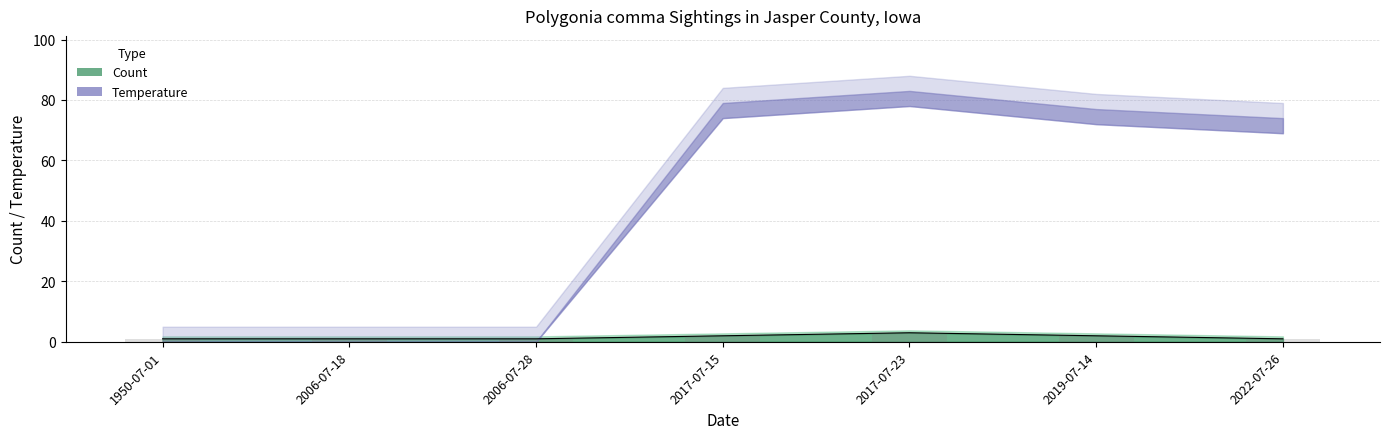

Count the number of values greater than 1.

3